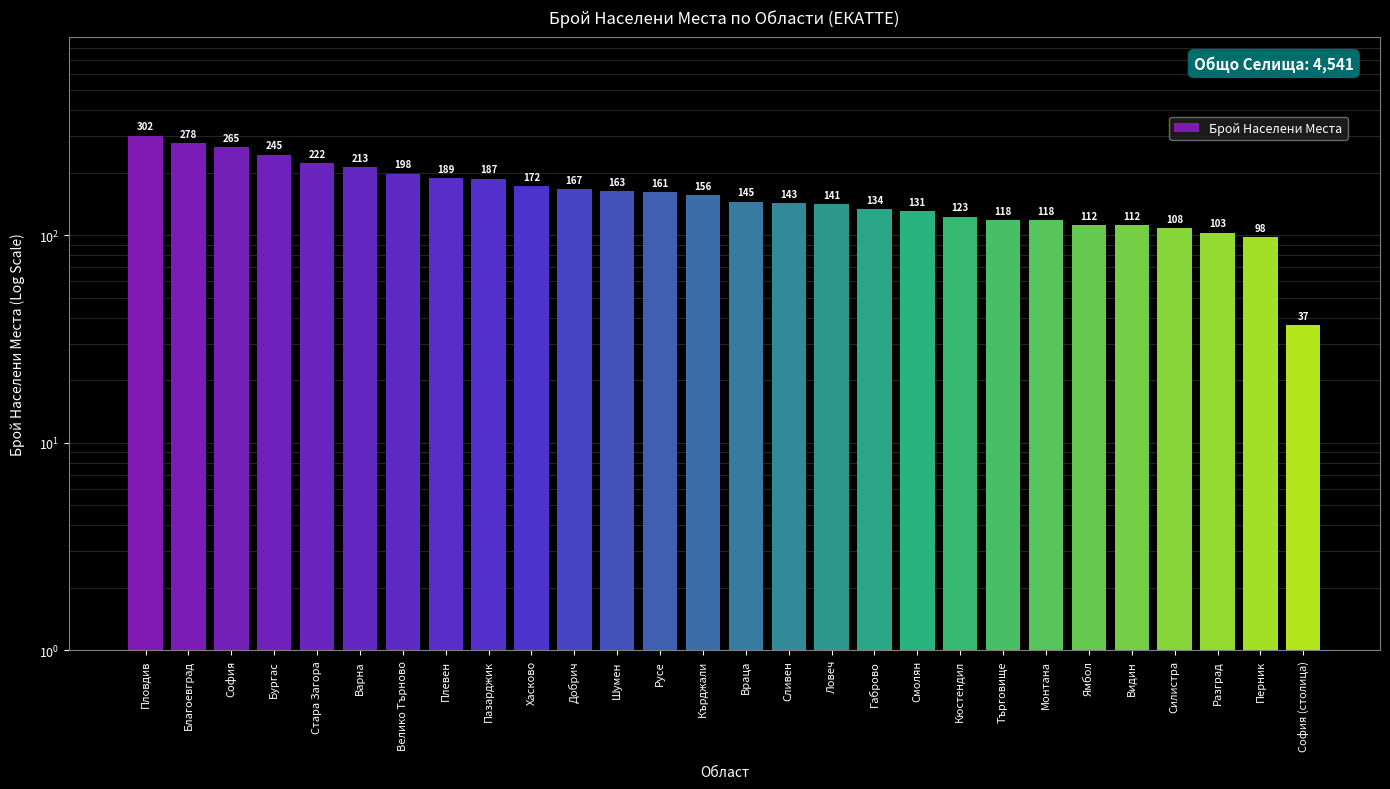

The chart shows a value of 112 at Ямбол. True or false?

True